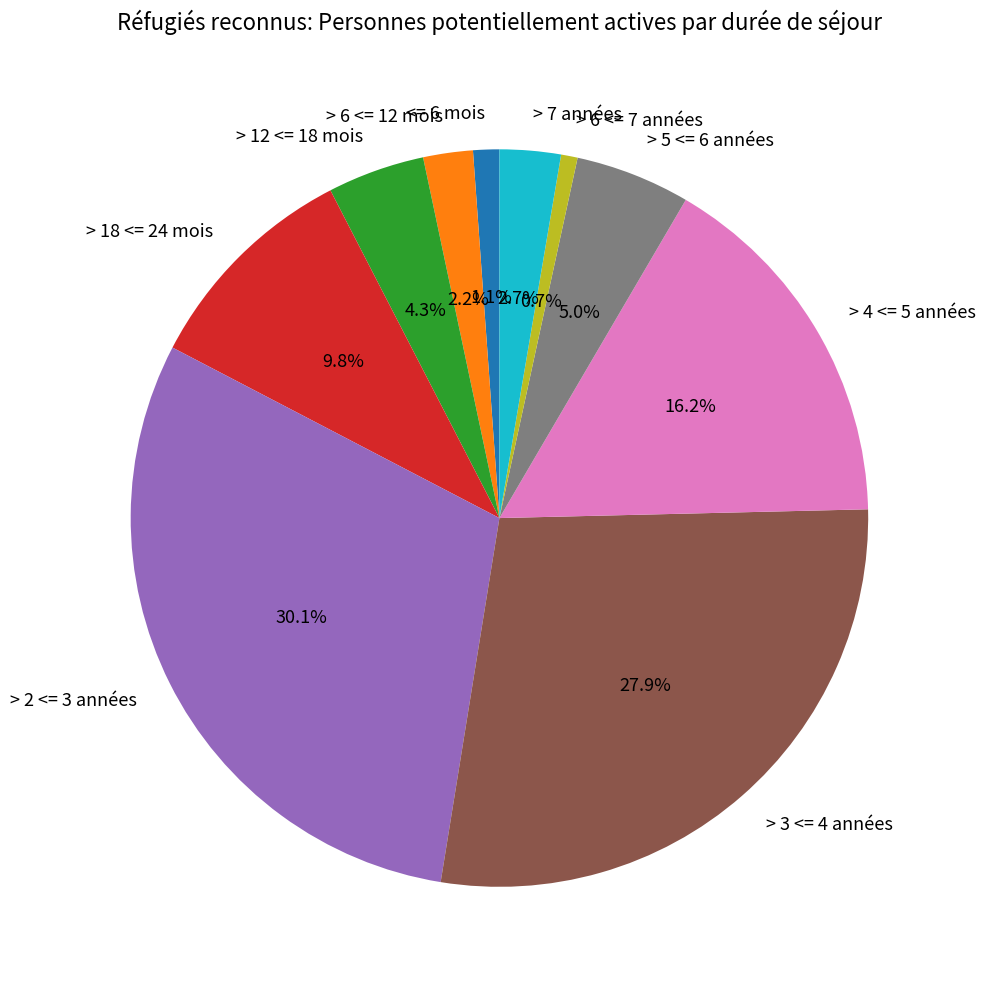

Between > 2 <= 3 années and > 6 <= 12 mois, which is larger?

> 2 <= 3 années